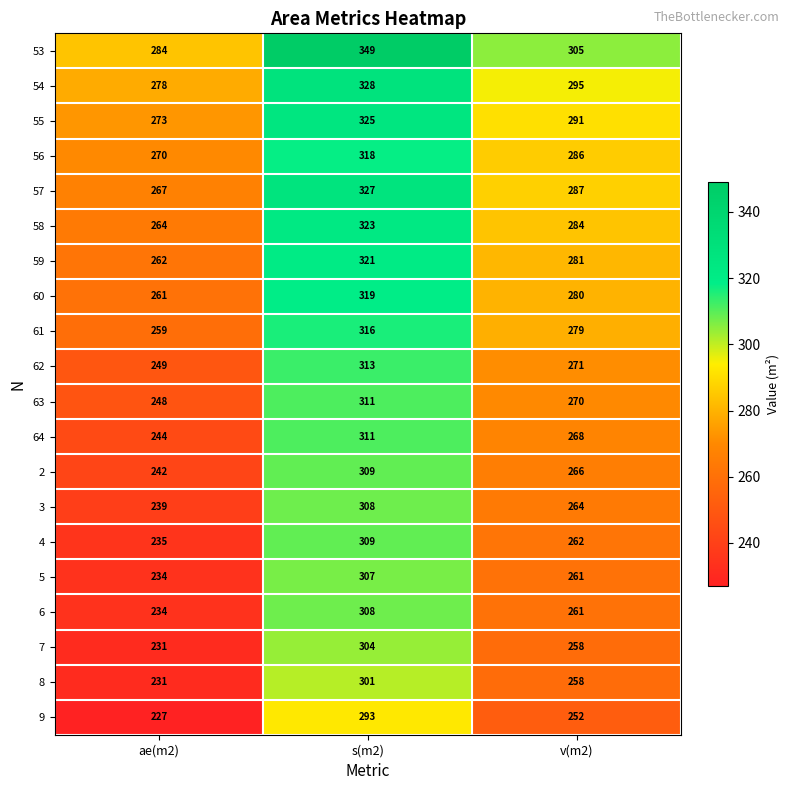

The 3 series shows 370 at ae(m2). True or false?

False